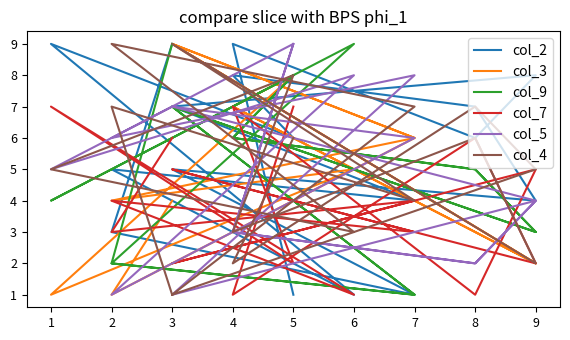

At how many categories does at least one series exceed 6?

16